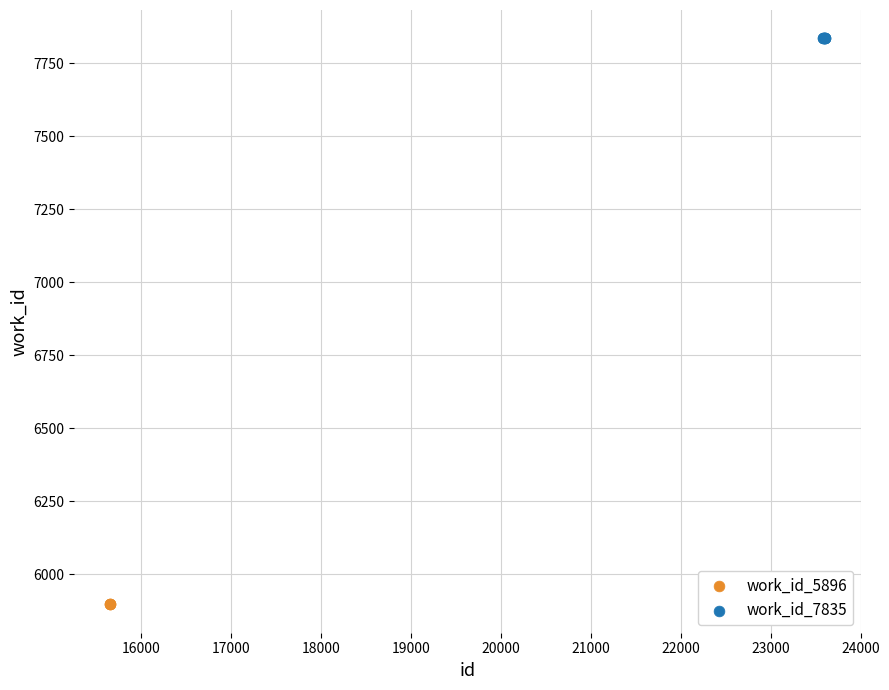

Which series contains the highest Y value?

work_id_7835